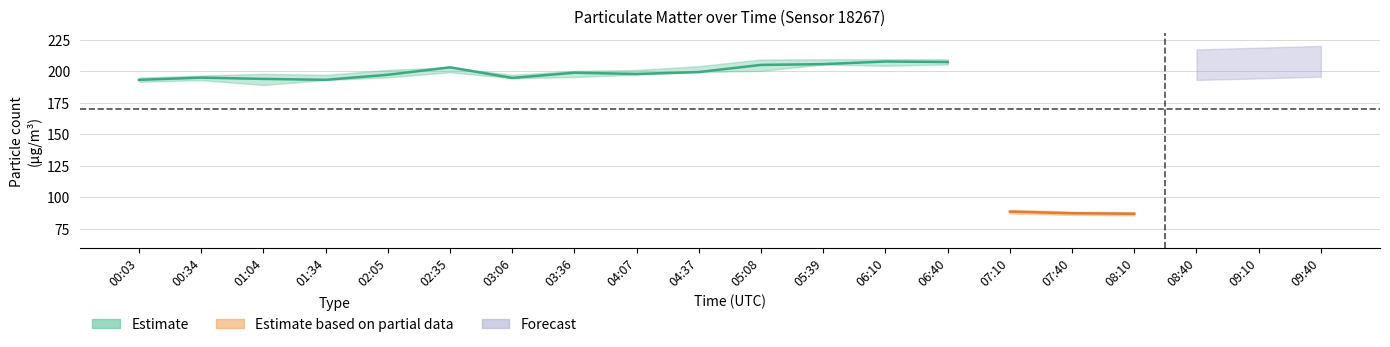

True or false: P2_hi has a value of 18.1 at 02:05.

False